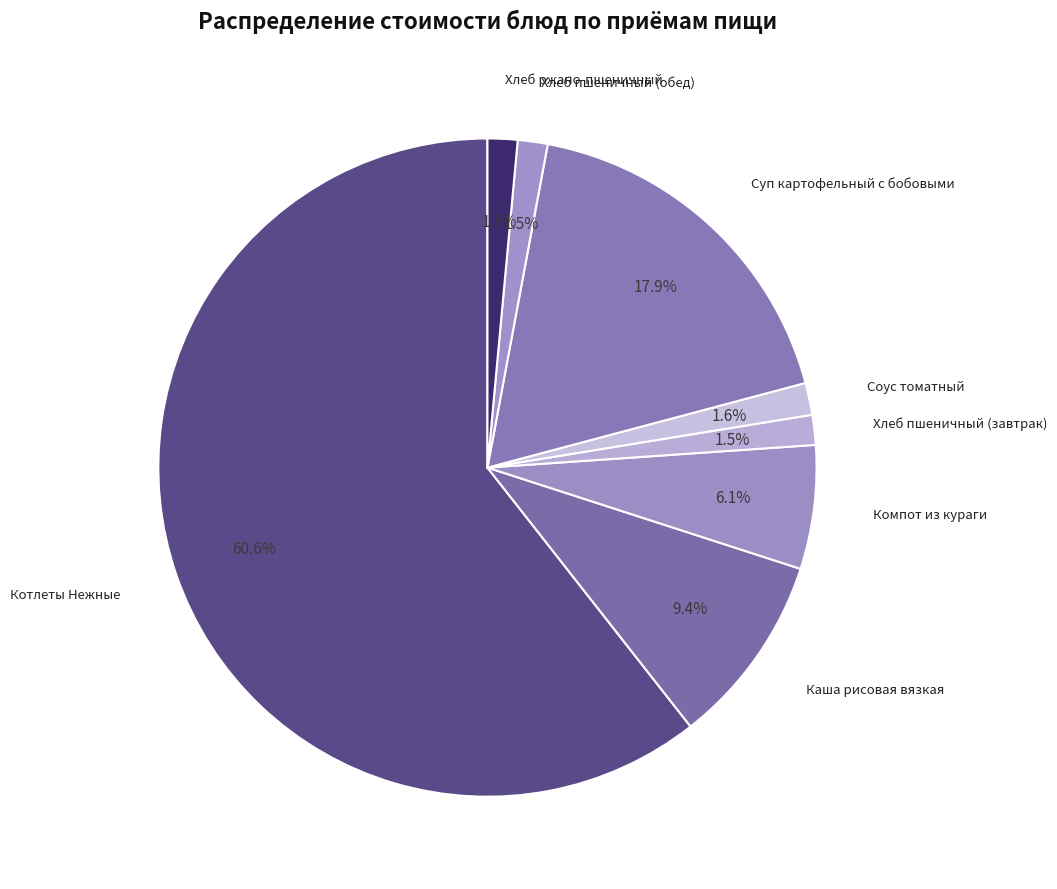

Count the number of slices in the pie.

8